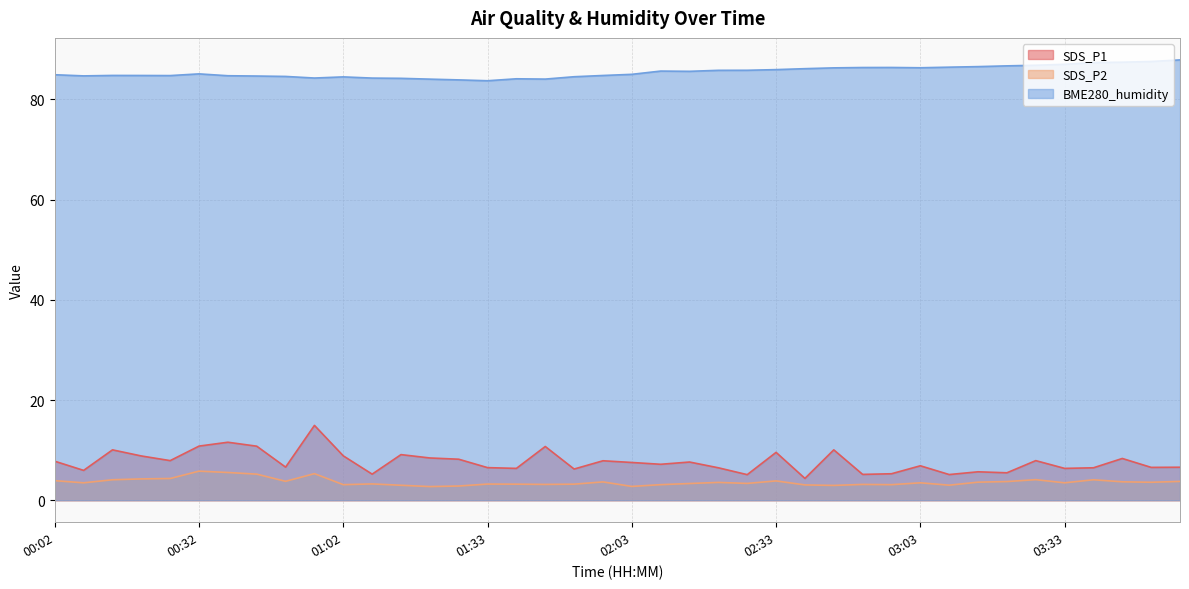

Which series has the widest spread of values?

SDS_P1